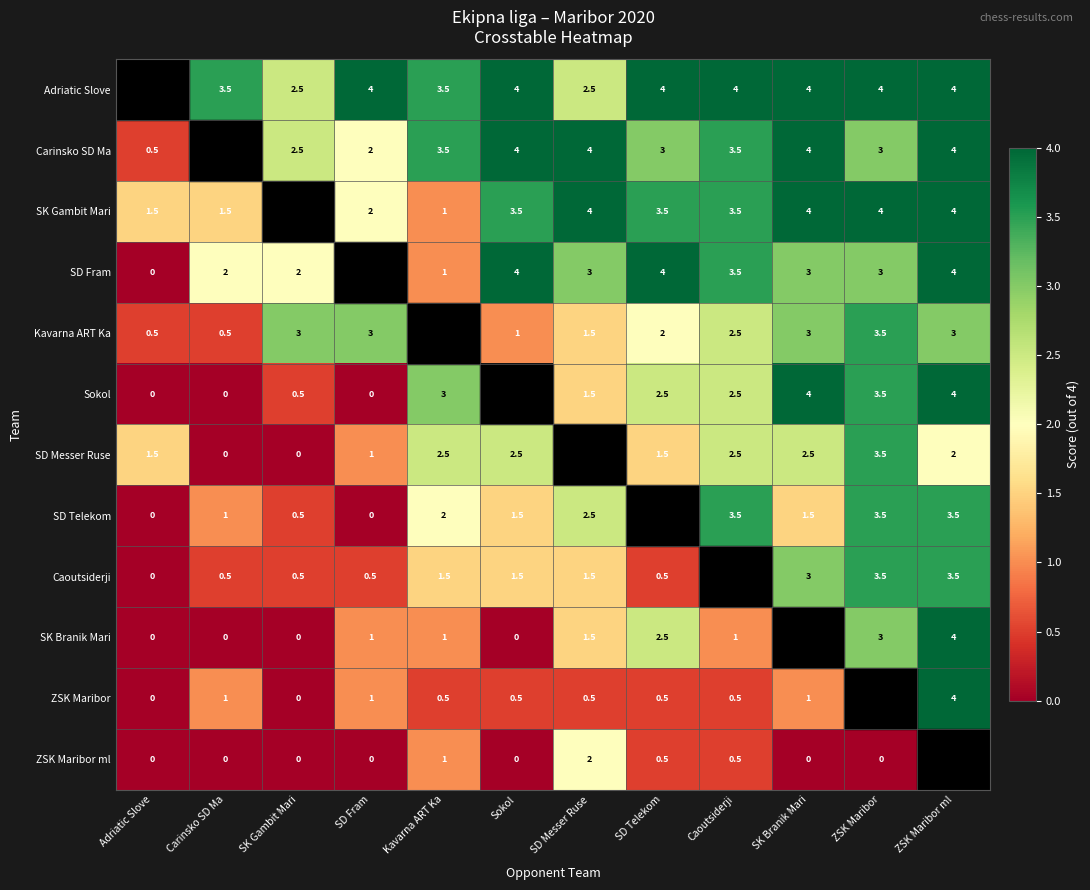

Is it true that Kavarna ART Ka equals 2.0 at SD Telekom?

True